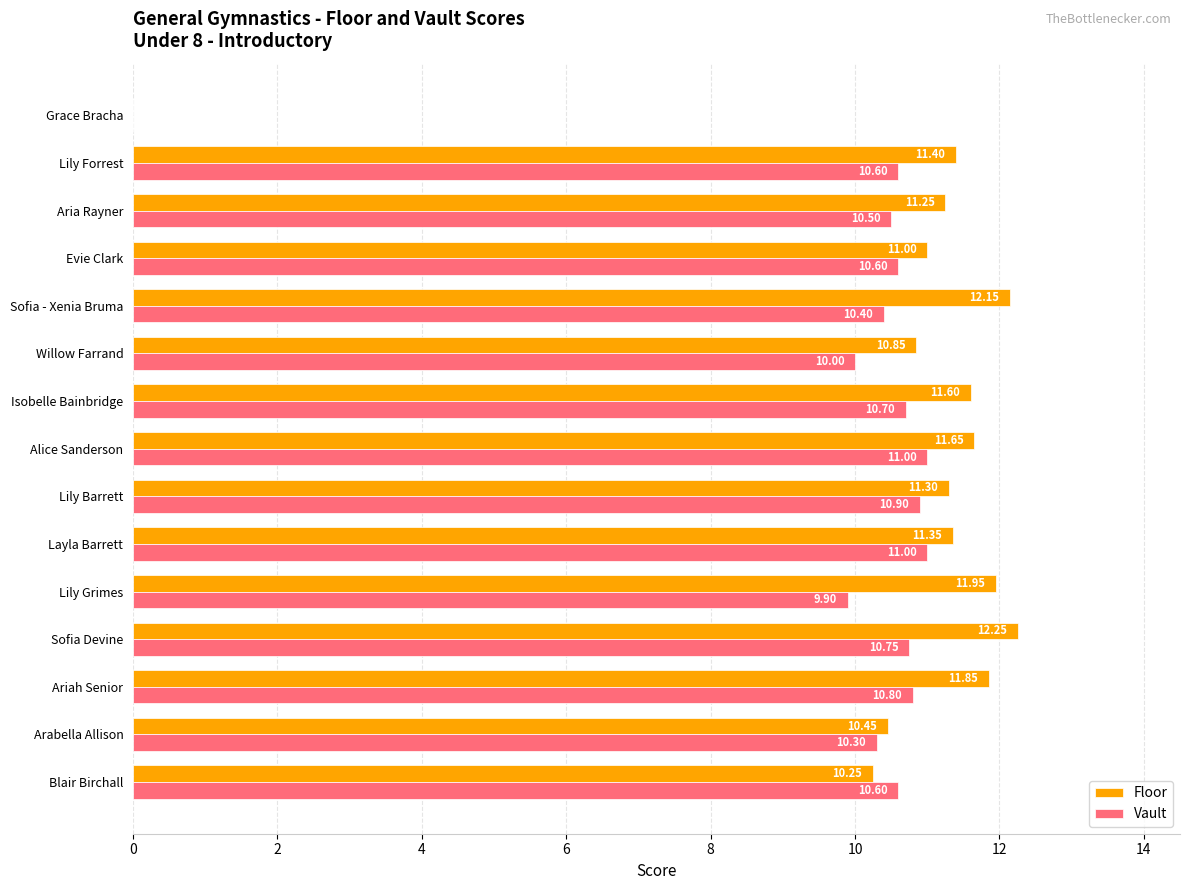

At which label does Floor reach its peak?

Sofia Devine